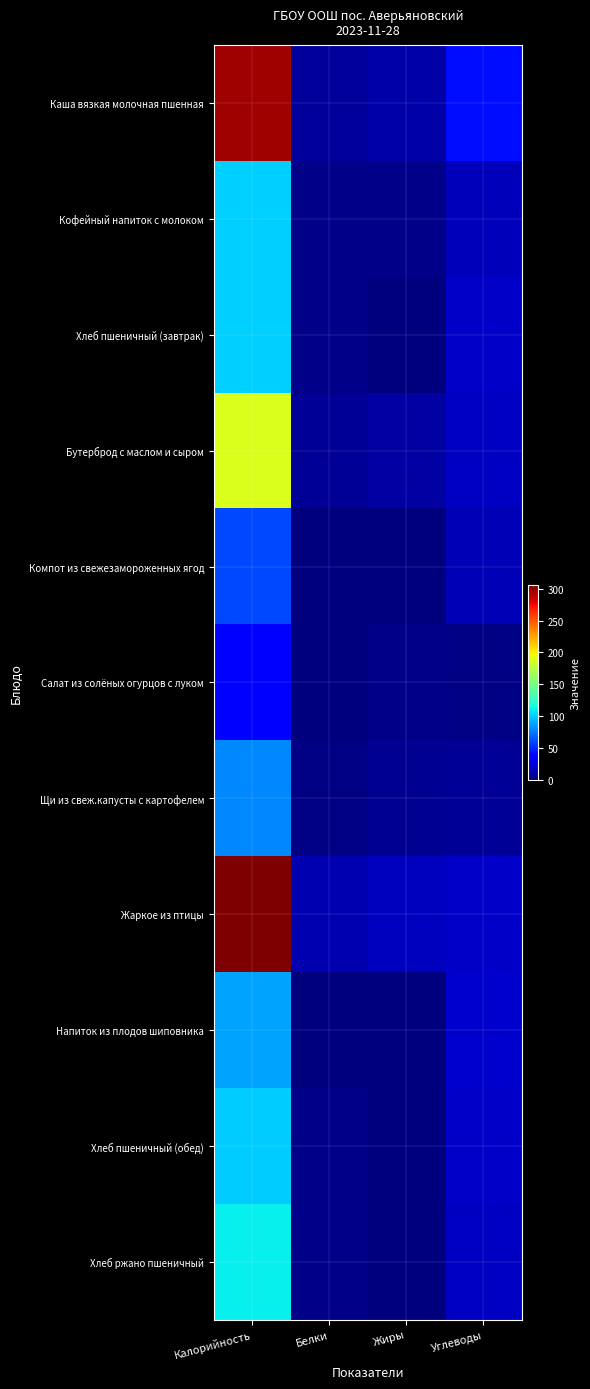

Between Калорийность and Углеводы, which is larger?

Калорийность